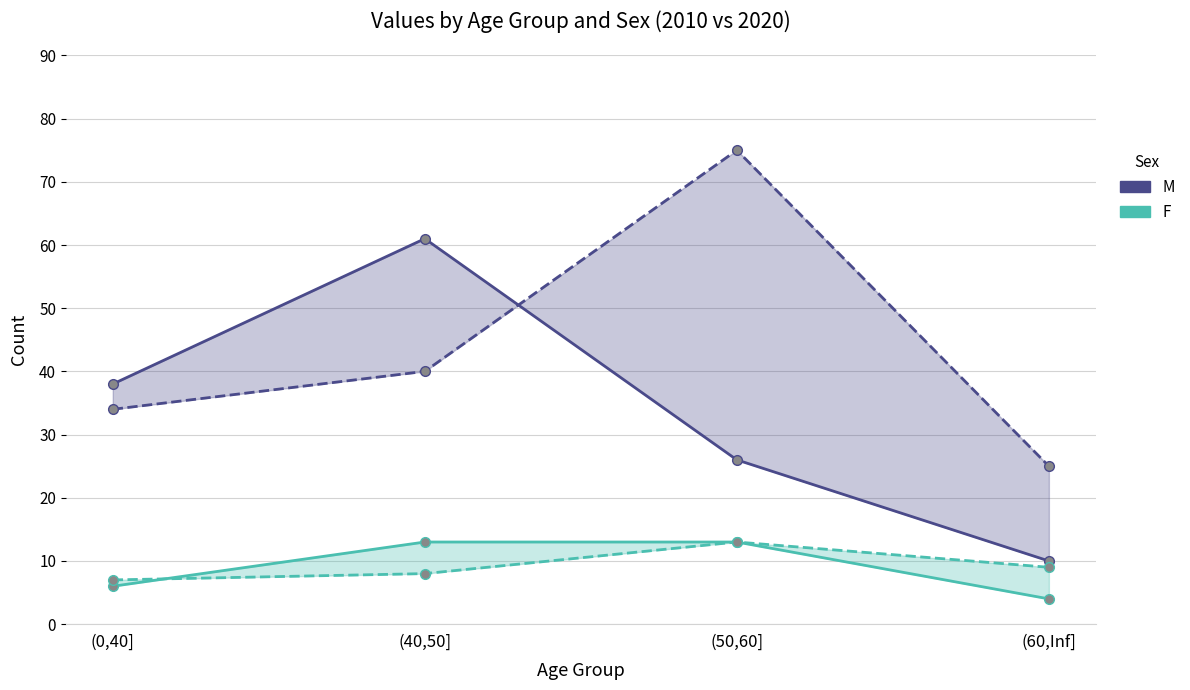

Between (40,50] and (50,60], which is larger?

(40,50]